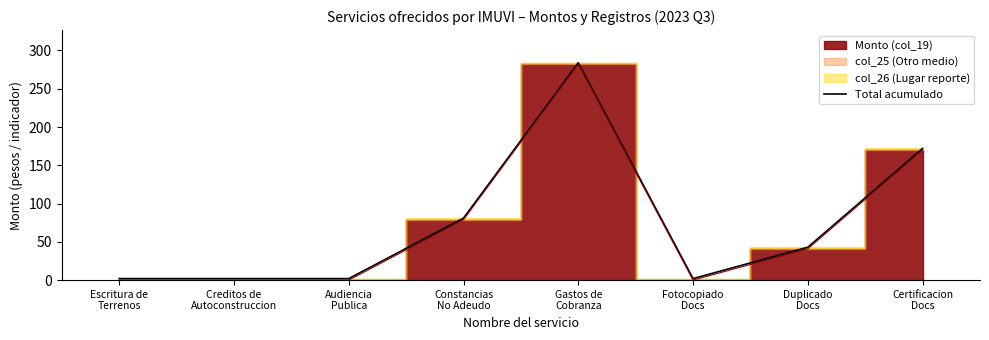

Reading left to right, transcribe all the data shown in this chart.

2	2	2	81	284	2	43	172